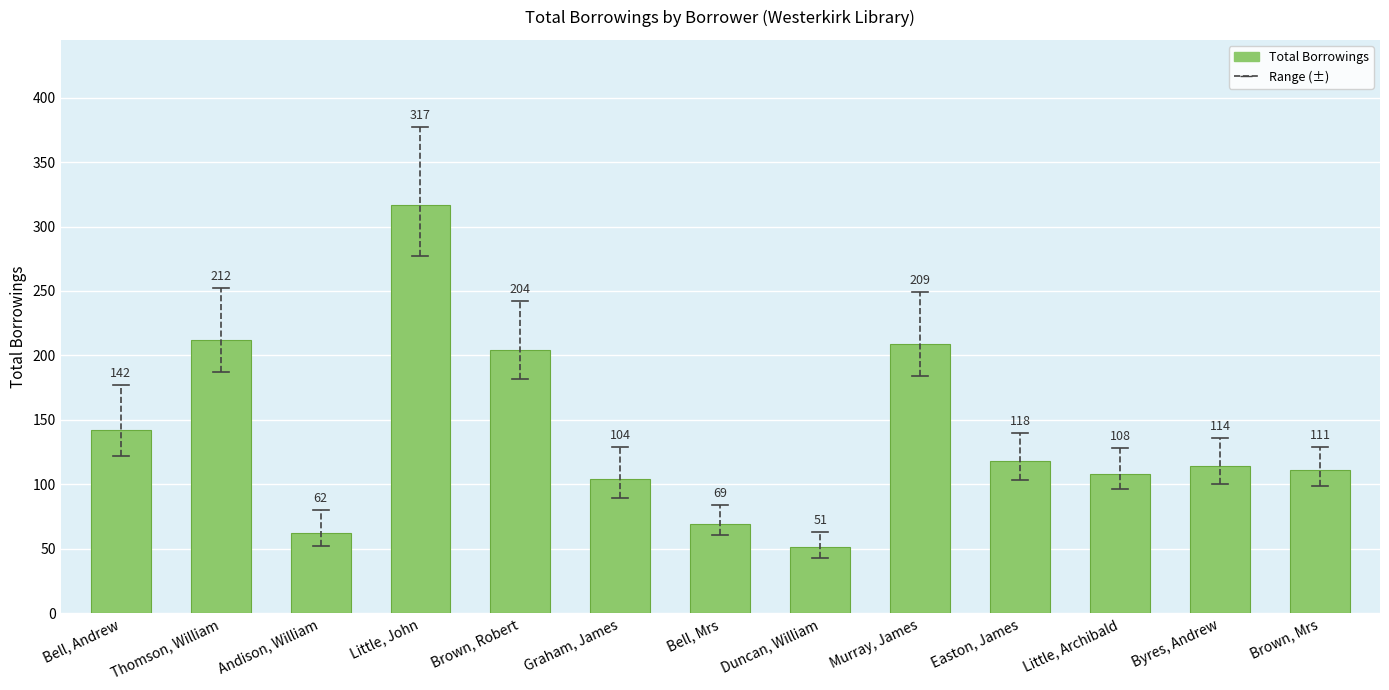

What is the greatest value displayed?

317